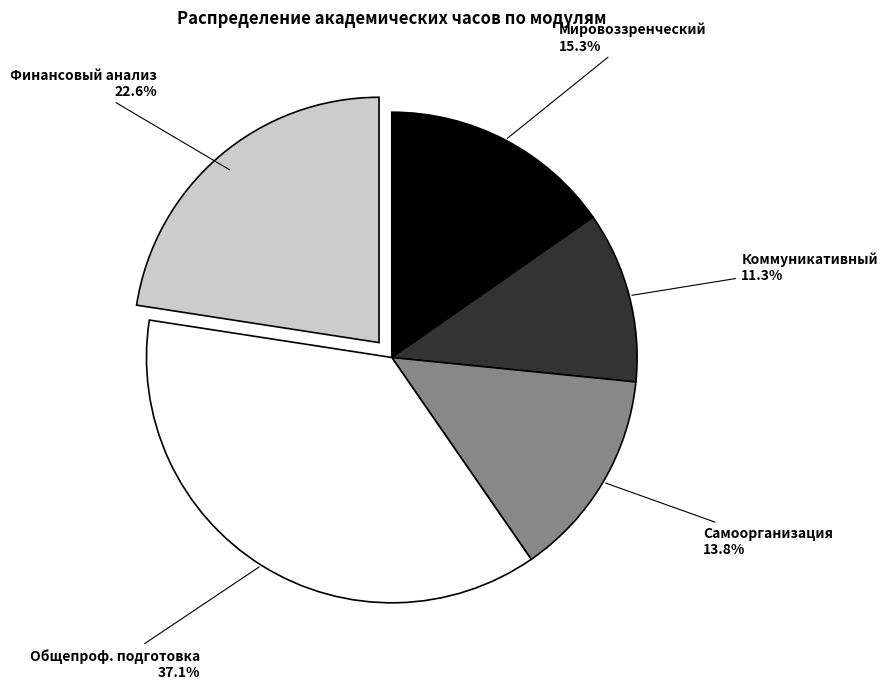

Is there any slice that represents more than half of the pie?

No